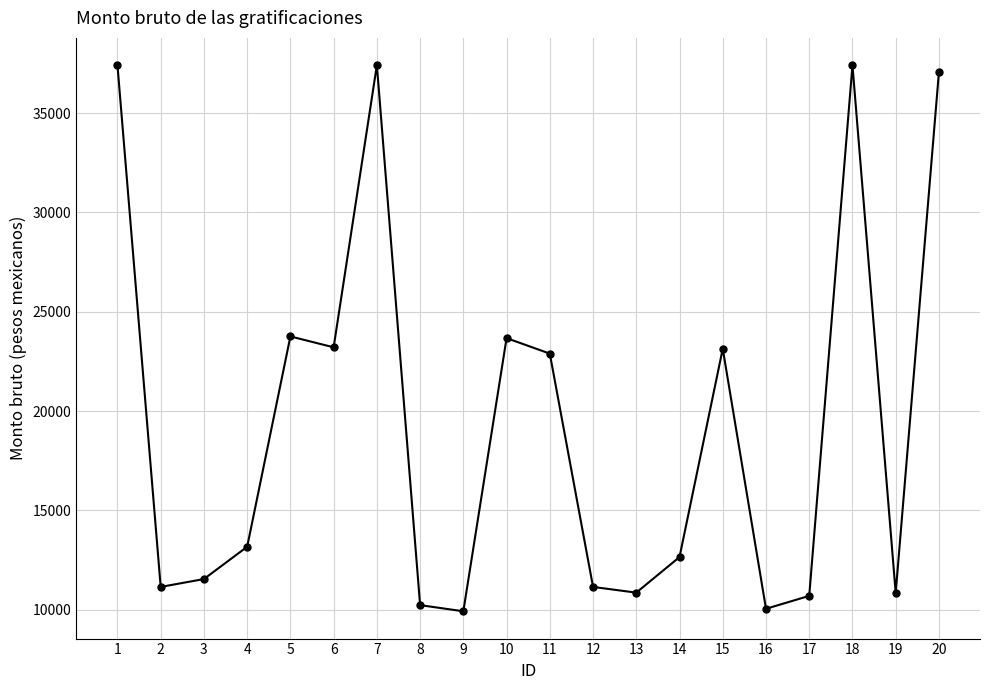

What is the change in value from 9 to 17?

+775.7